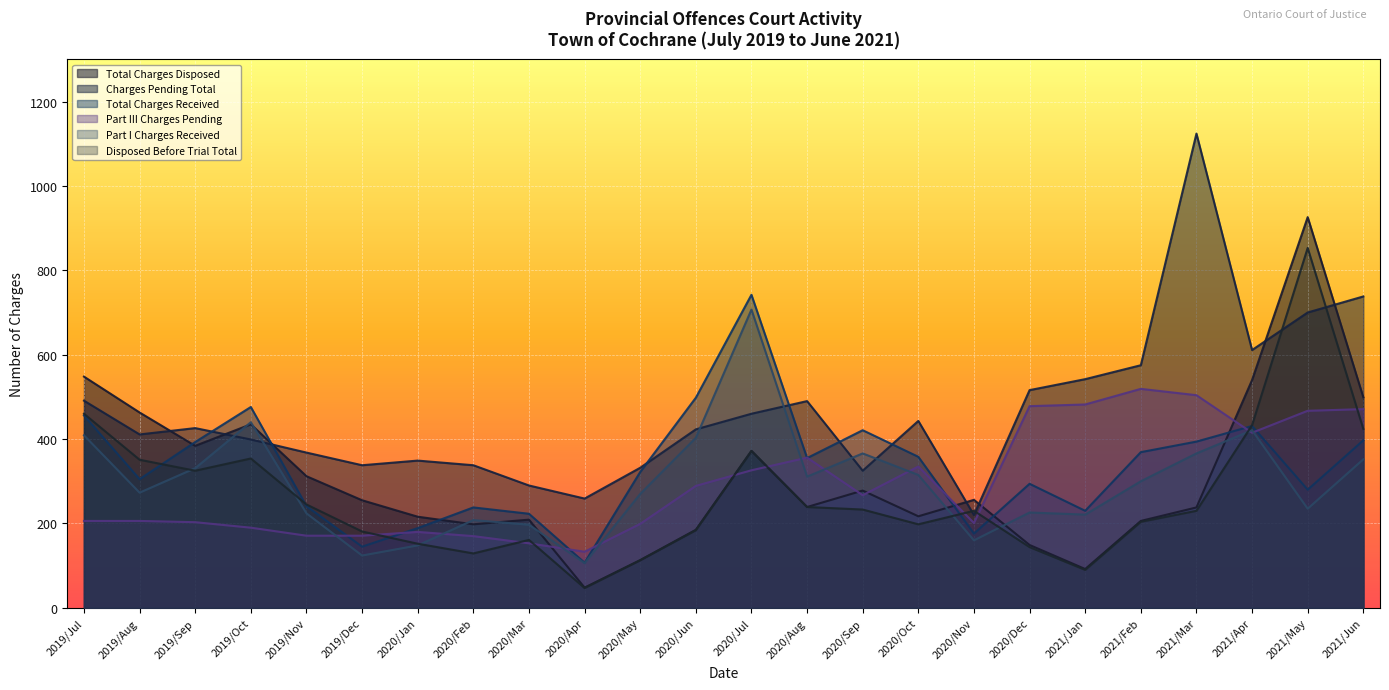

What position from the right is 2019/Dec?

19